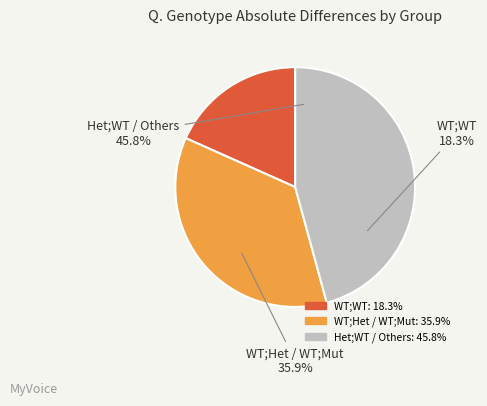

Is there a majority slice in this chart?

No